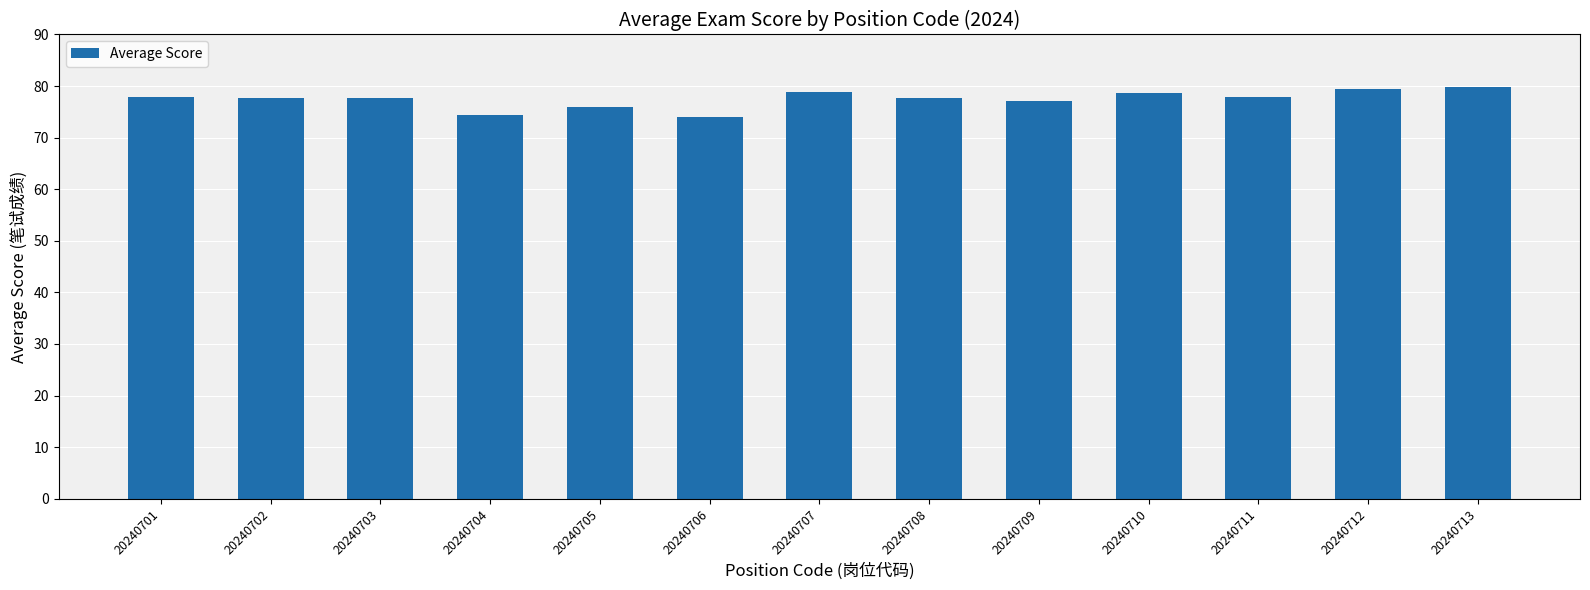

What is the maximum value shown in the chart?

79.8